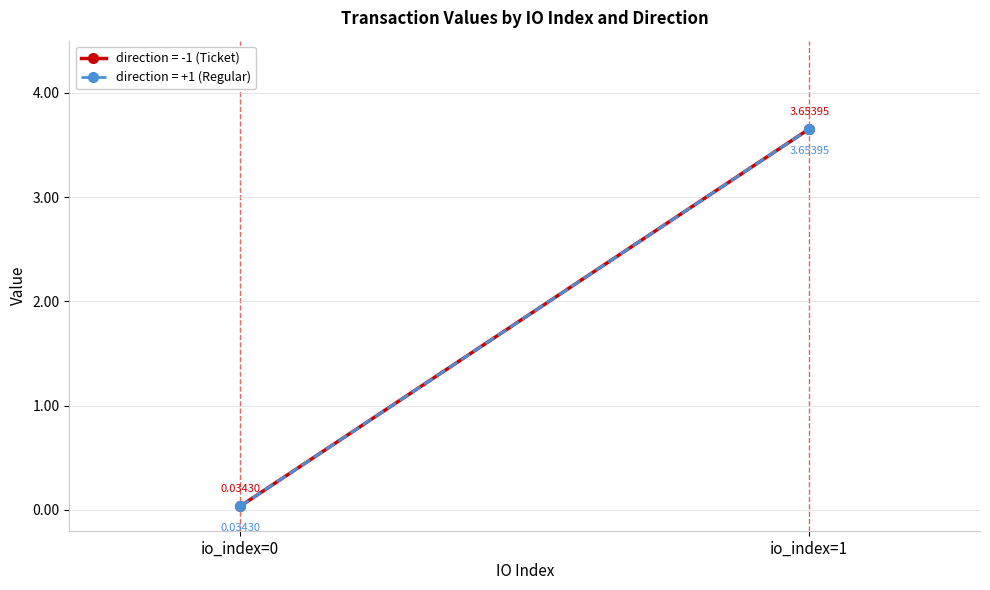

At which category does the chart reach its minimum across all series?

io_index=0